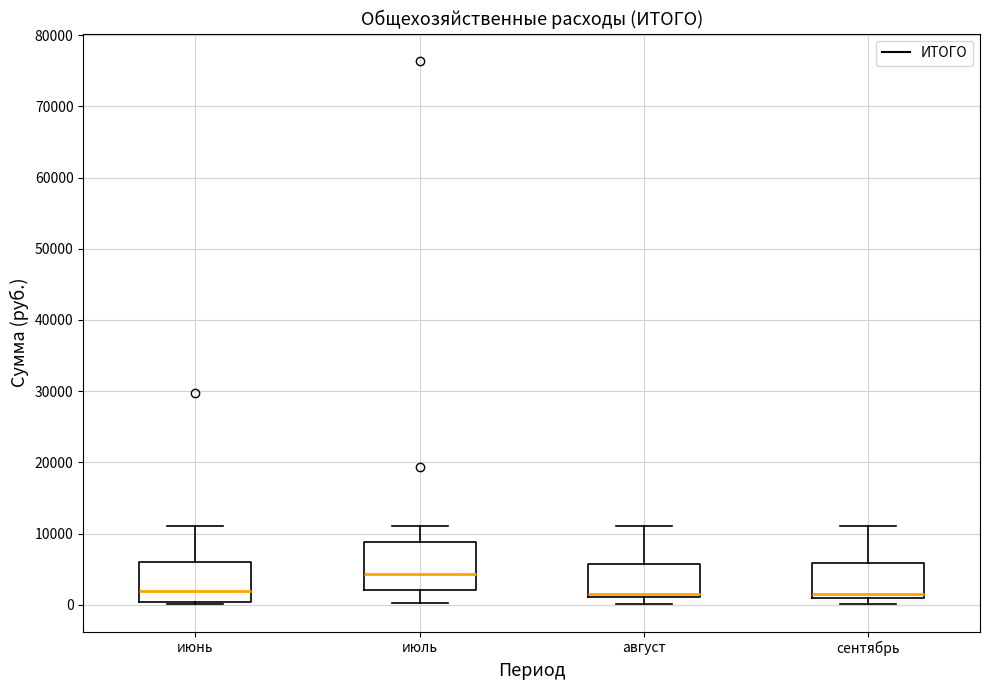

Reading left to right, transcribe this box plot: for each box, give where its median line is, the range the box spans, and where its two whiskers end, as read against the y-axis. The values are not printed on the chart, so give them approximately, as read against the axis.

июнь: median 2000, box 0 to 6000, whiskers 0 to 11000
июль: median 4000, box 2000 to 9000, whiskers 0 to 11000
август: median 2000, box 1000 to 6000, whiskers 0 to 11000
сентябрь: median 1000 (just above the box's lower edge), box 1000 to 6000, whiskers 0 to 11000